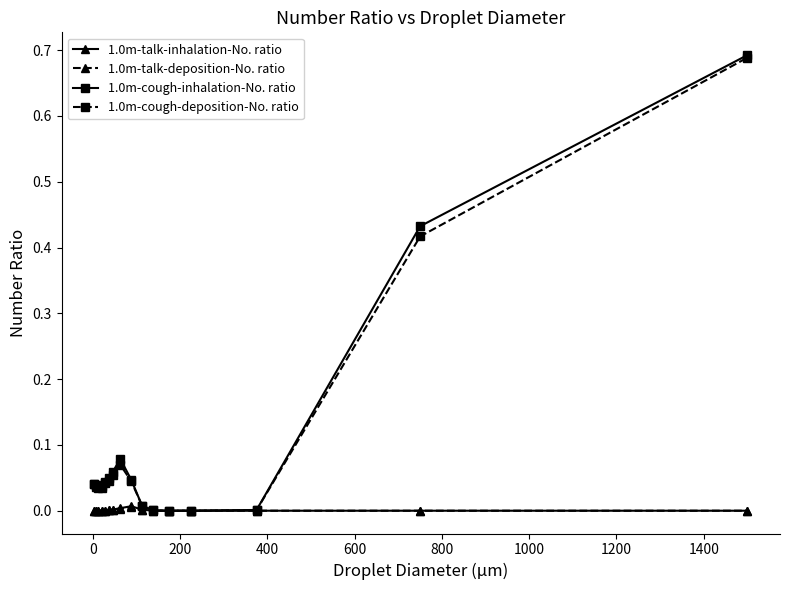

Which series has the widest spread of values?

1.0m-cough-inhalation-No. ratio